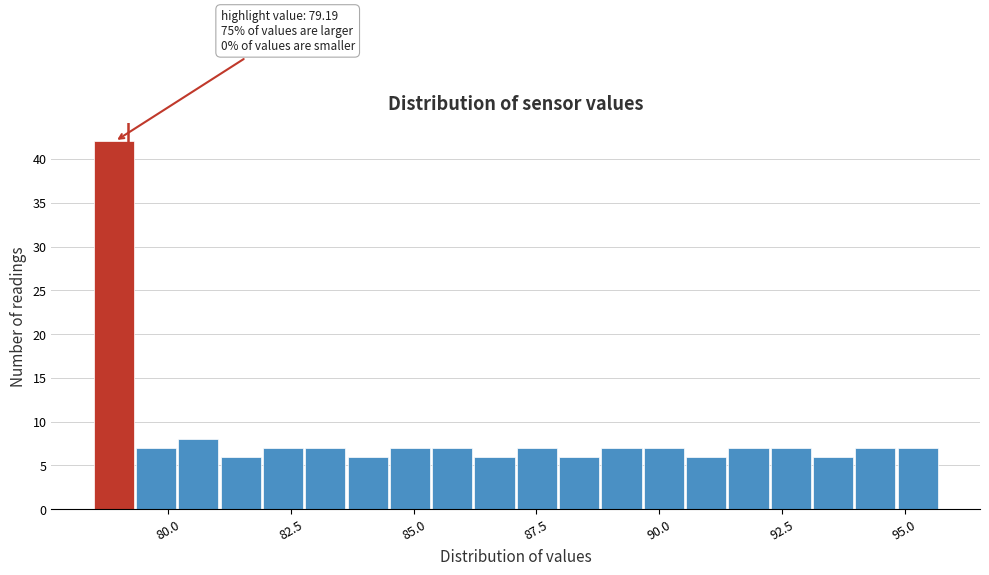

Read against the x-axis, roughly where is the centre of the tallest bar?

79.0